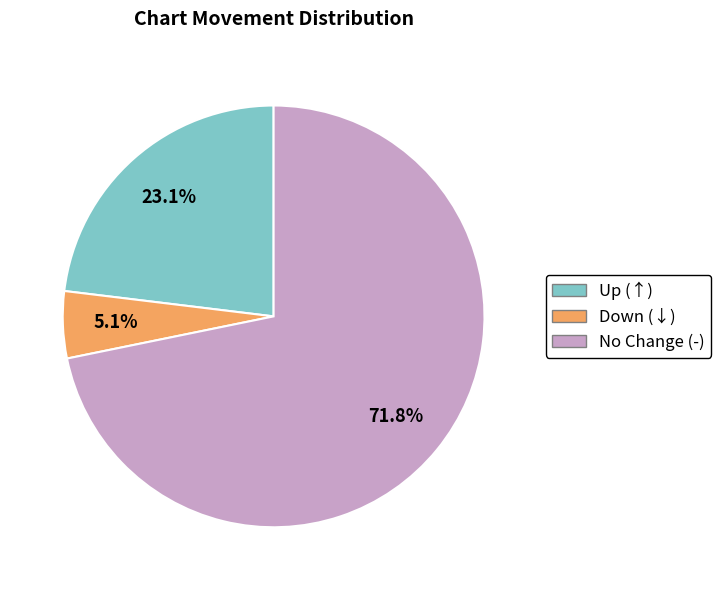

Is there a majority slice in this chart?

Yes